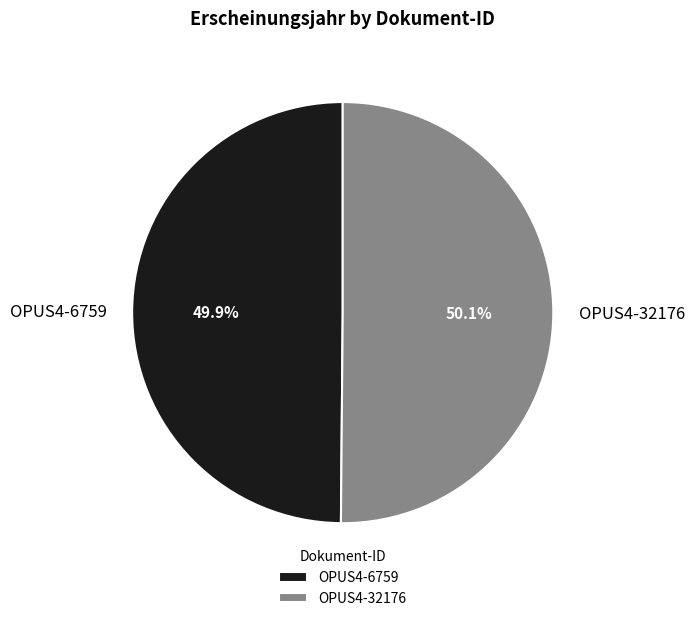

Approximately how many times larger is the value at OPUS4-32176 compared to OPUS4-6759?

1.0